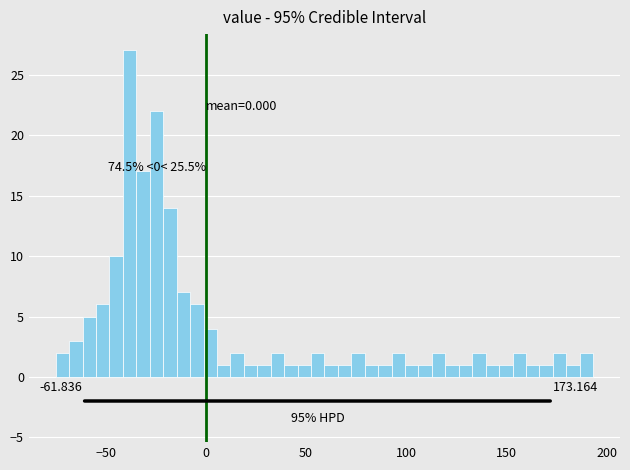

Around what value on the x-axis is the tallest bar? Give the approximate position of its centre, as read against the axis.

-40